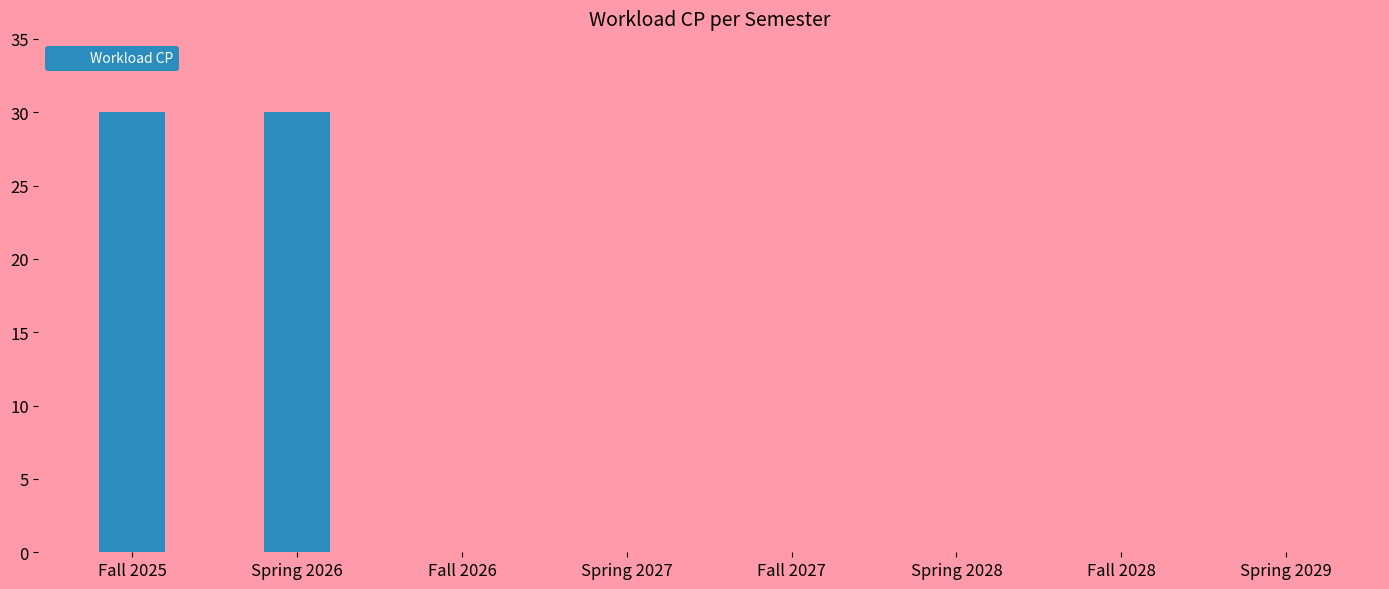

What is the maximum value shown in the chart?

30